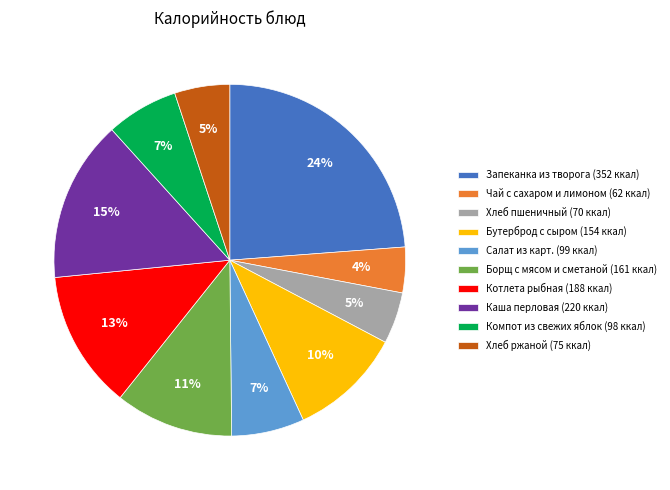

Do Каша перловая (220 ккал) and Салат из карт. (99 ккал) together represent more than half of the pie?

No